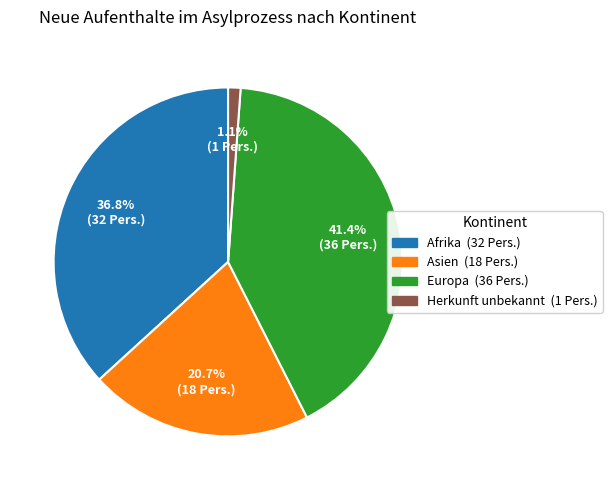

Is there a majority slice in this chart?

No